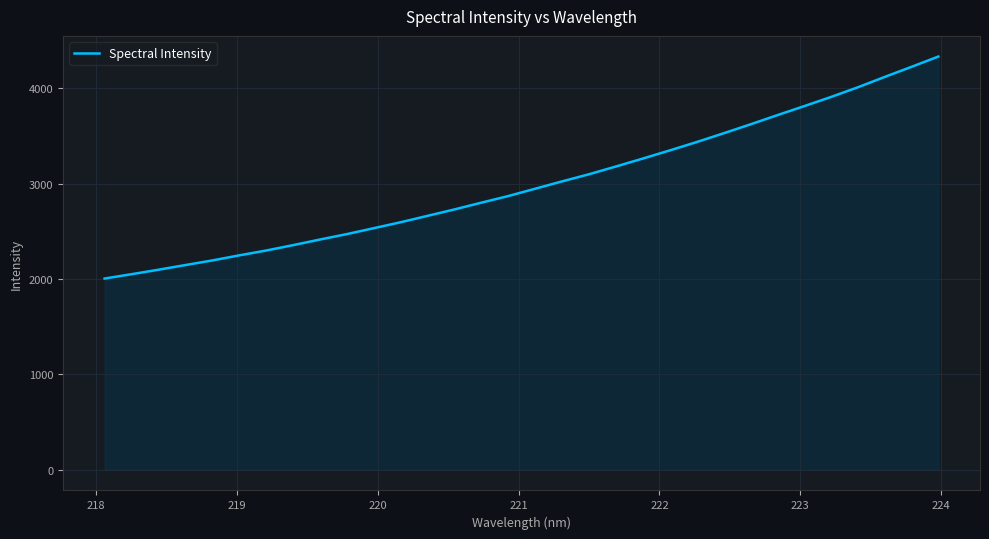

What is the greatest value displayed?

4332.8